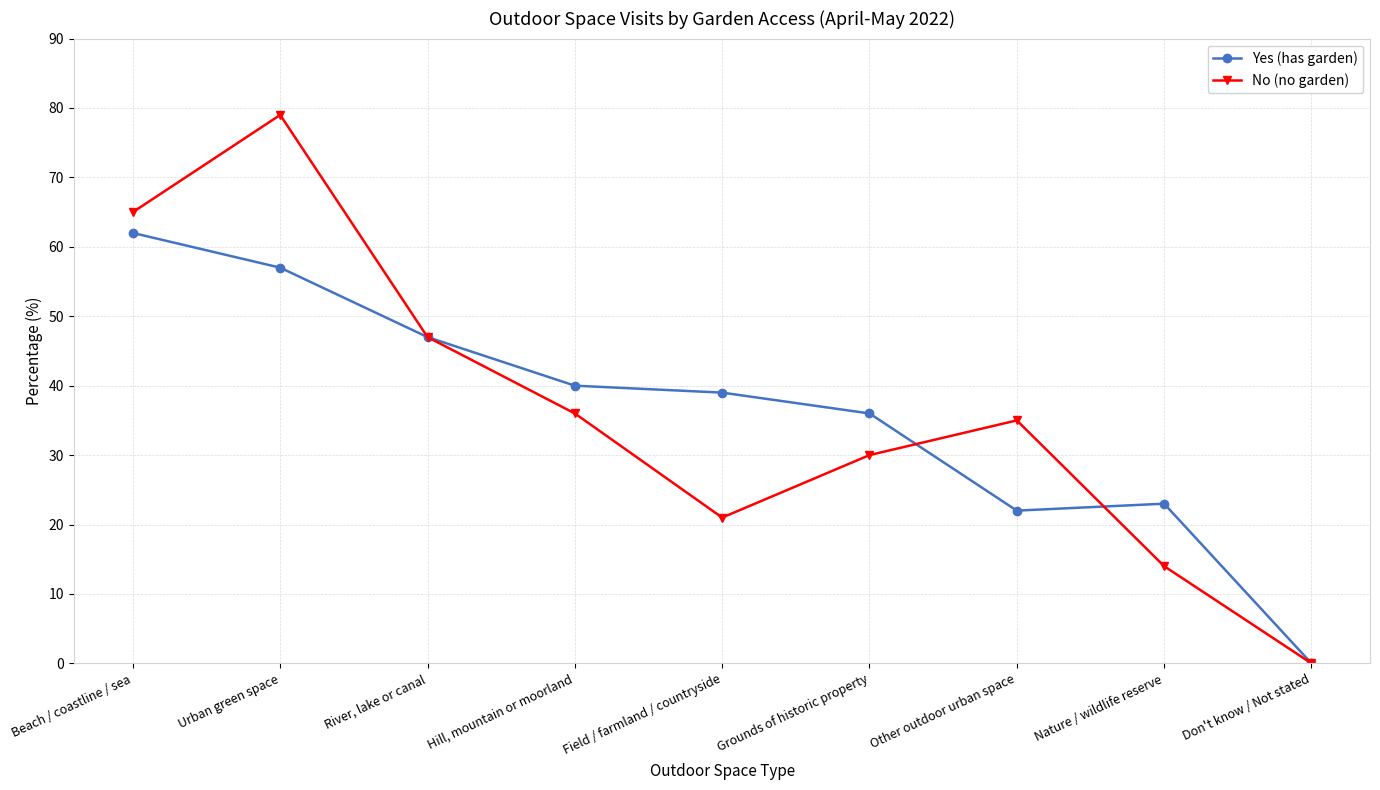

How many distinct data groups are displayed?

2